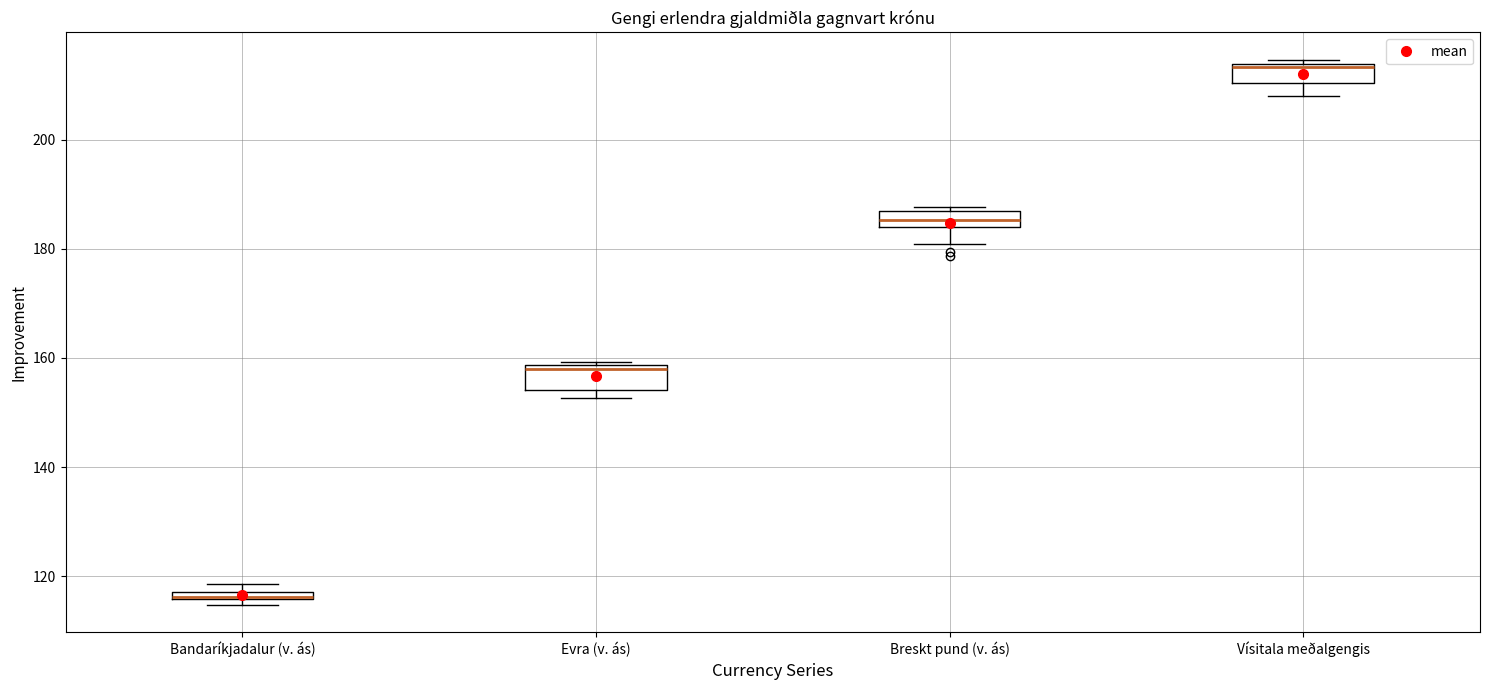

Where is the upper edge of the box for Breskt pund (v. ás) on the y-axis? The values are not printed on the chart, so give them approximately, as read against the axis.

186